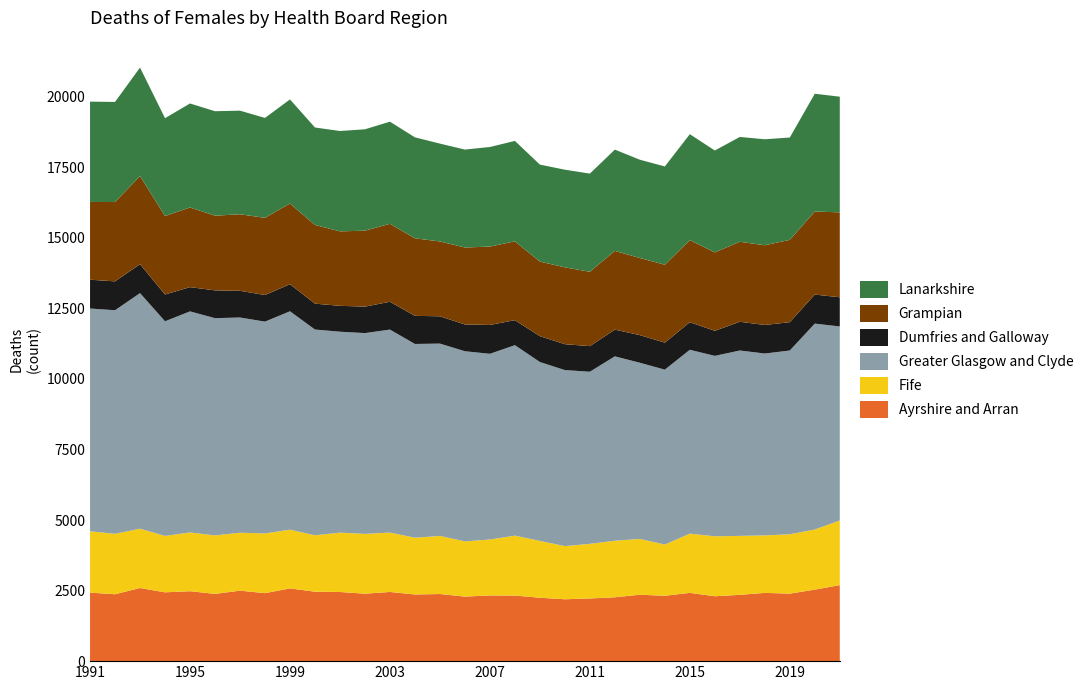

Reading right to left, what are all the values shown in this chart?

Ayrshire and Arran: 2021=2692	2020=2534	2019=2392	2018=2418	2017=2349	2016=2299	2015=2419	2014=2316	2013=2353	2012=2263	2011=2221	2010=2192	2009=2246	2008=2324	2007=2327	2006=2287	2005=2378	2004=2362	2003=2451	2002=2390	2001=2450	2000=2460	1999=2577	1998=2409	1997=2497	1996=2383	1995=2478	1994=2438	1993=2591	1992=2370	1991=2427
Fife: 2021=2292	2020=2129	2019=2103	2018=2037	2017=2089	2016=2124	2015=2098	2014=1816	2013=1976	2012=2003	2011=1935	2010=1884	2009=2014	2008=2122	2007=1982	2006=1956	2005=2057	2004=2011	2003=2104	2002=2119	2001=2102	2000=1999	1999=2080	1998=2116	1997=2052	1996=2071	1995=2081	1994=1998	1993=2101	1992=2141	1991=2173
Greater Glasgow and Clyde: 2021=6873	2020=7295	2019=6510	2018=6443	2017=6567	2016=6392	2015=6513	2014=6195	2013=6242	2012=6532	2011=6097	2010=6235	2009=6337	2008=6748	2007=6579	2006=6736	2005=6815	2004=6864	2003=7191	2002=7113	2001=7119	2000=7289	1999=7738	1998=7503	1997=7625	1996=7697	1995=7832	1994=7604	1993=8346	1992=7921	1991=7892
Dumfries and Galloway: 2021=1034	2020=1029	2019=1004	2018=1012	2017=1018	2016=887	2015=977	2014=957	2013=979	2012=947	2011=907	2010=918	2009=916	2008=886	2007=1022	2006=949	2005=967	2004=996	2003=986	2002=938	2001=917	2000=917	1999=959	1998=943	1997=946	1996=985	1995=859	1994=950	1993=1025	1992=1023	1991=1021
Grampian: 2021=3009	2020=2942	2019=2916	2018=2824	2017=2834	2016=2780	2015=2907	2014=2759	2013=2732	2012=2790	2011=2634	2010=2722	2009=2642	2008=2793	2007=2777	2006=2726	2005=2651	2004=2747	2003=2762	2002=2690	2001=2638	2000=2787	1999=2859	1998=2734	1997=2712	1996=2645	1995=2822	1994=2780	1993=3123	1992=2810	1991=2755
Lanarkshire: 2021=4097	2020=4173	2019=3626	2018=3755	2017=3714	2016=3609	2015=3755	2014=3483	2013=3482	2012=3588	2011=3478	2010=3460	2009=3436	2008=3558	2007=3528	2006=3470	2005=3467	2004=3577	2003=3618	2002=3592	2001=3556	2000=3454	1999=3687	1998=3540	1997=3670	1996=3702	1995=3685	1994=3466	1993=3843	1992=3547	1991=3554